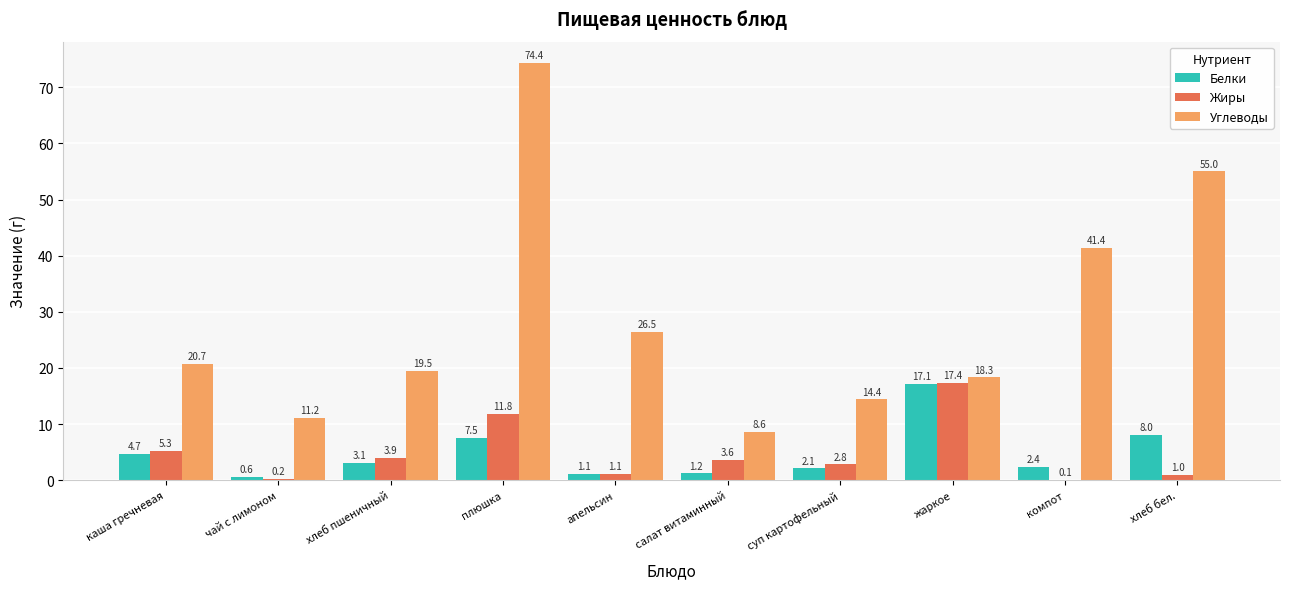

Which series changed the most between компот and хлеб бел.?

Углеводы